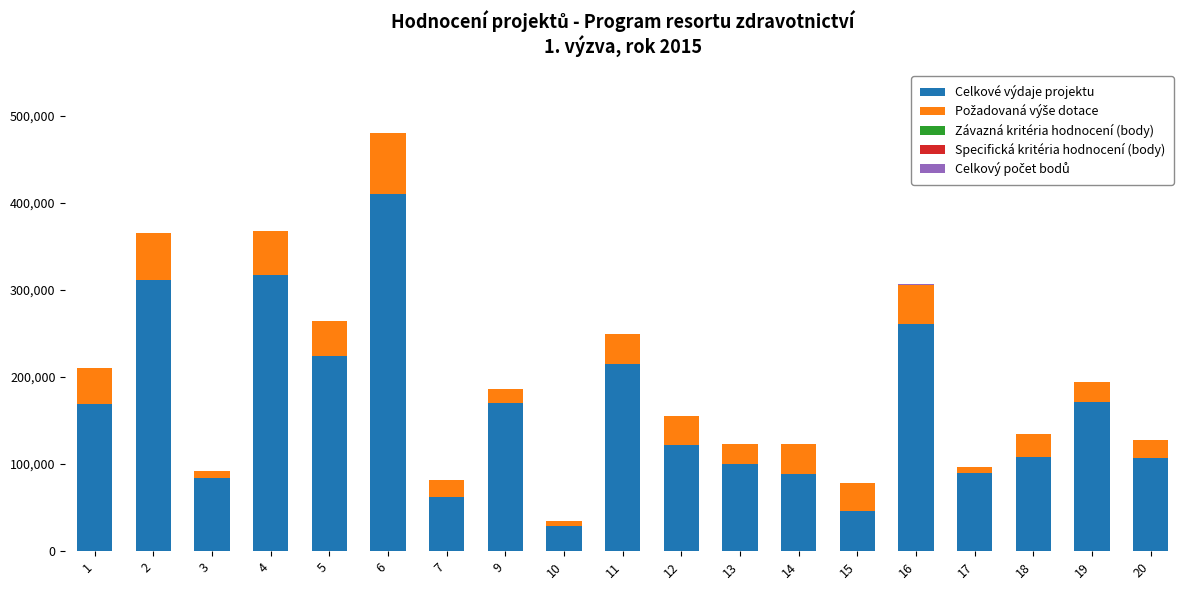

What is the maximum value for Celkové výdaje projektu?

410000